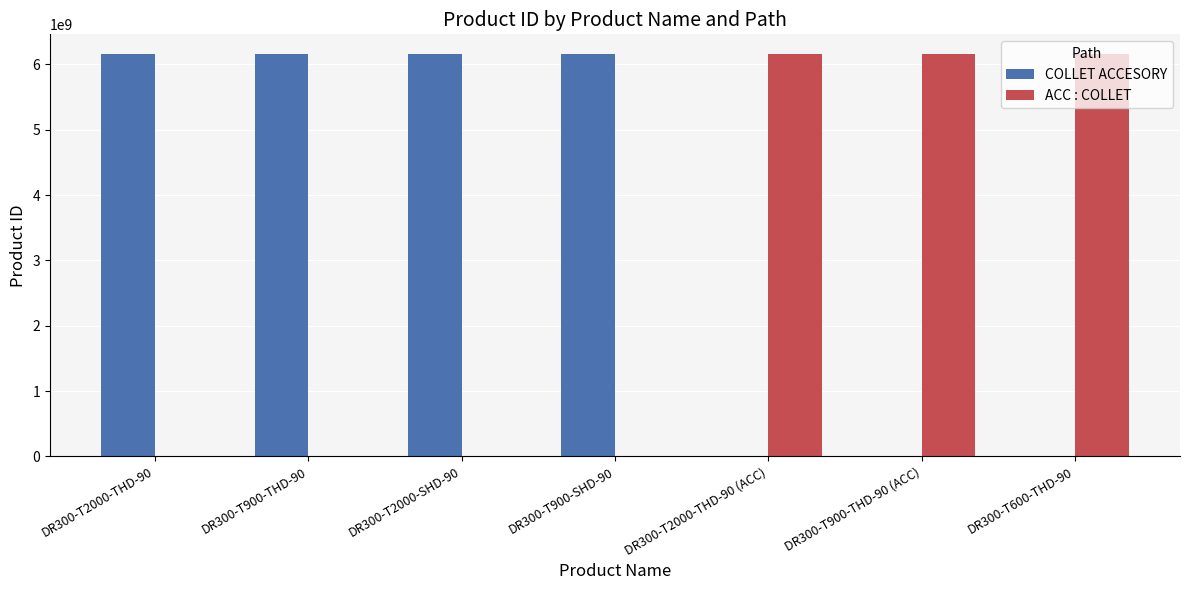

Is the value of ACC : COLLET at DR300-T900-THD-90 greater than the value of COLLET ACCESORY at DR300-T2000-THD-90?

No